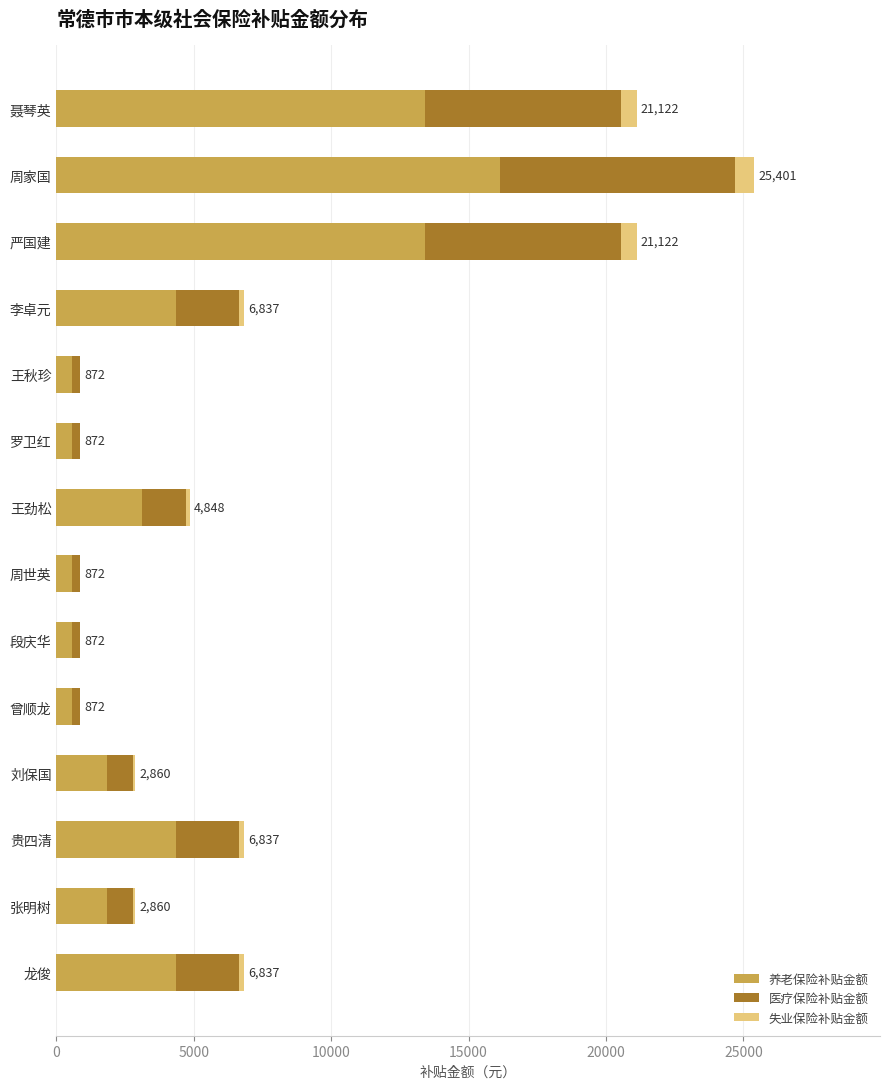

What is the maximum value for 养老保险补贴金额?

16128.0